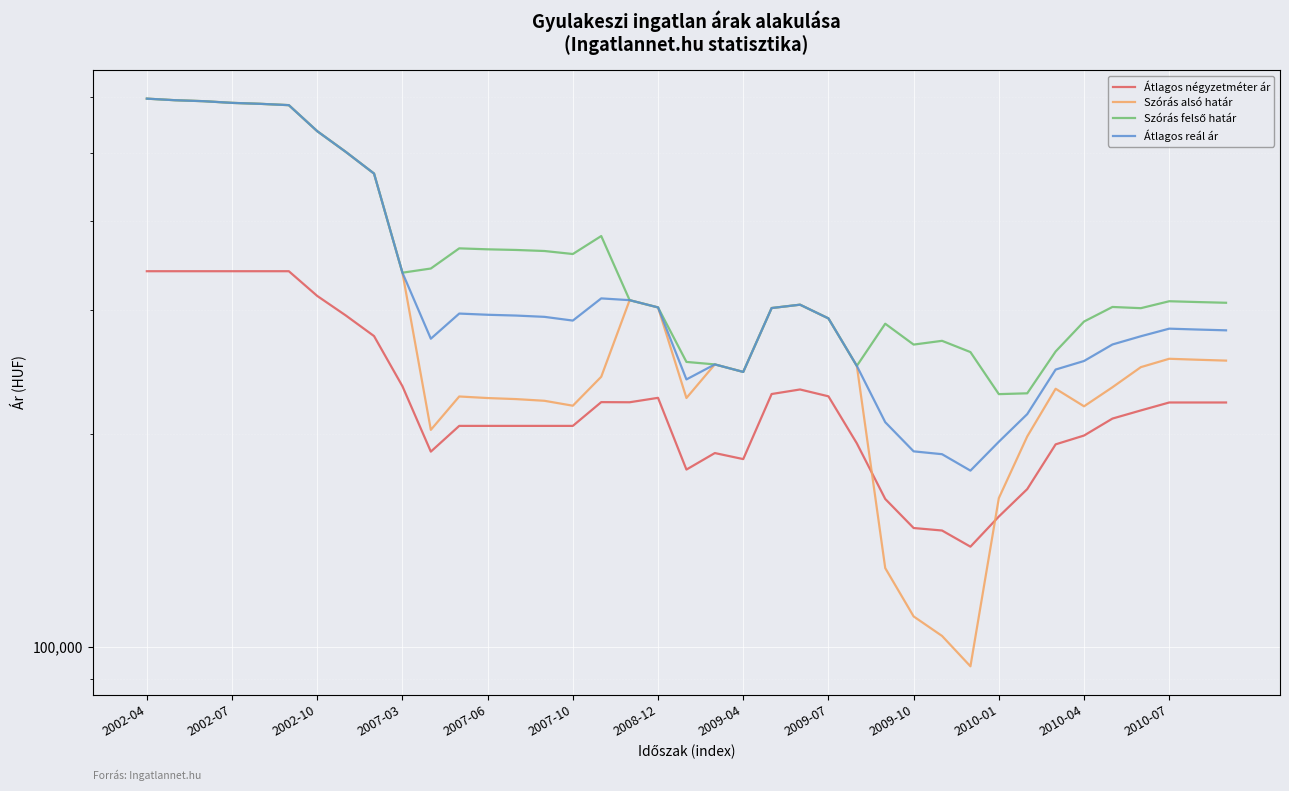

List the series in order of their overall mean, highest first.

Szórás felső határ, Átlagos reál ár, Szórás alsó határ, Átlagos négyzetméter ár